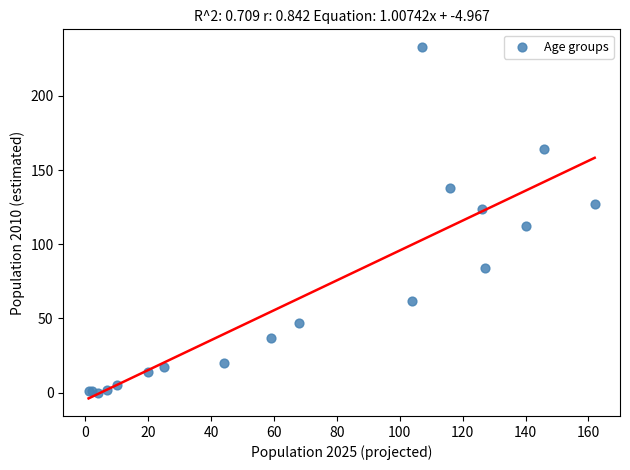

What Y value in the scatter plot is closest to 116?

112